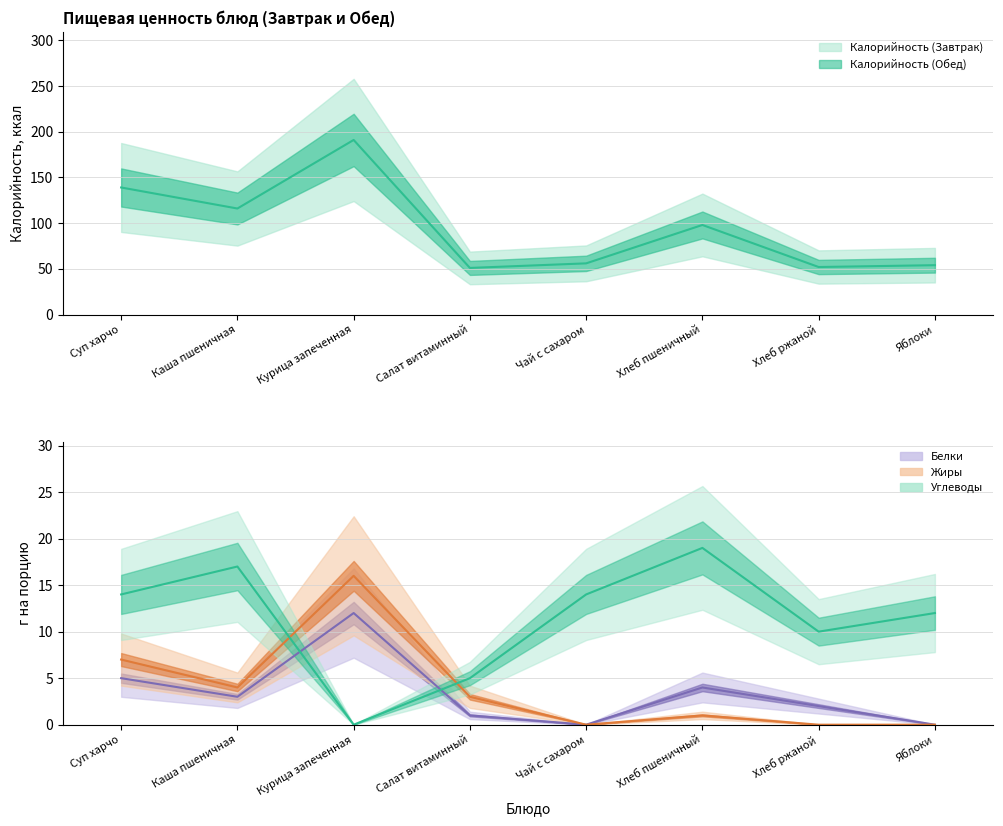

What is the average value of the Калорийность (Завтрак) series?

95